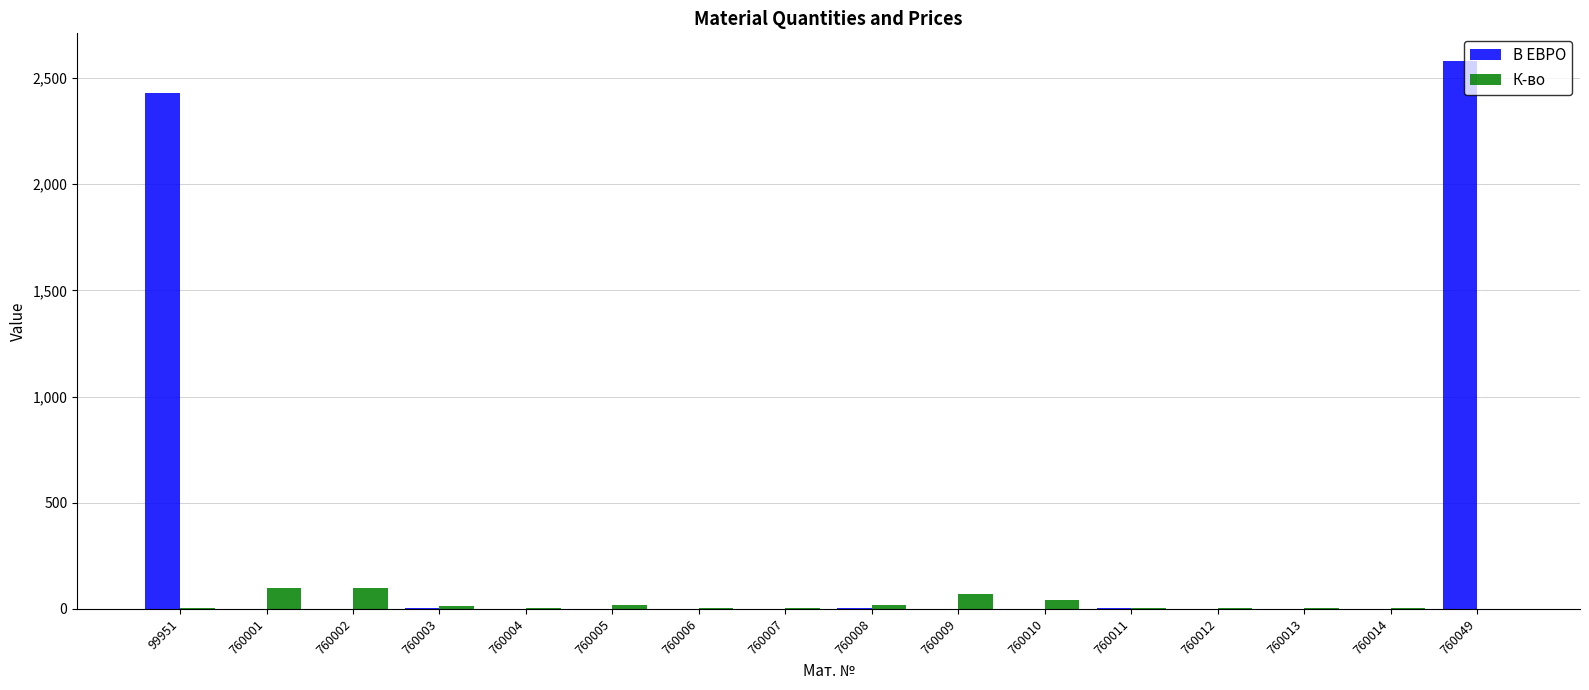

Where does the В ЕВРО series first go above 1?

99951